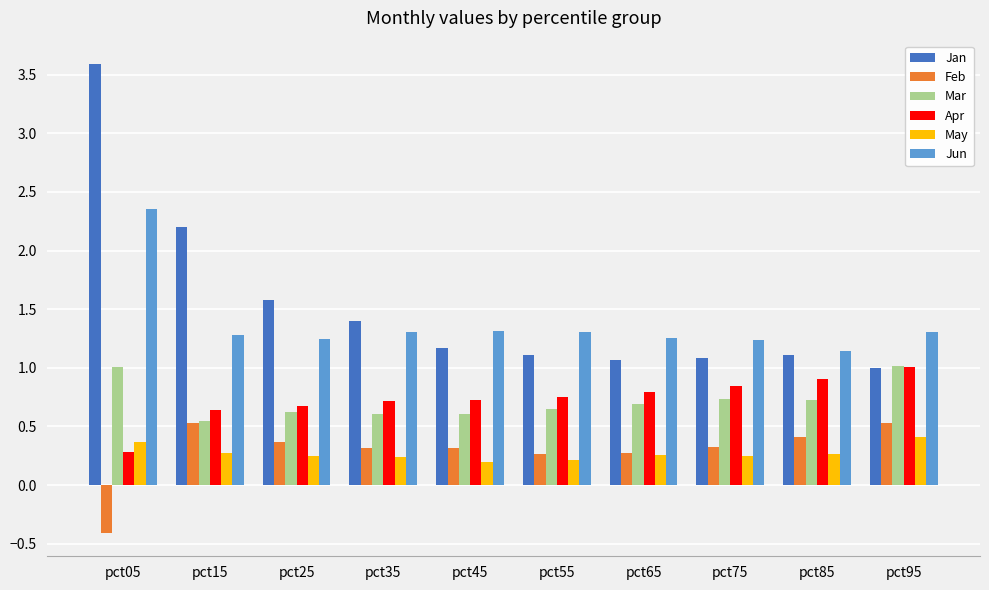

How many bars are there in total?

60